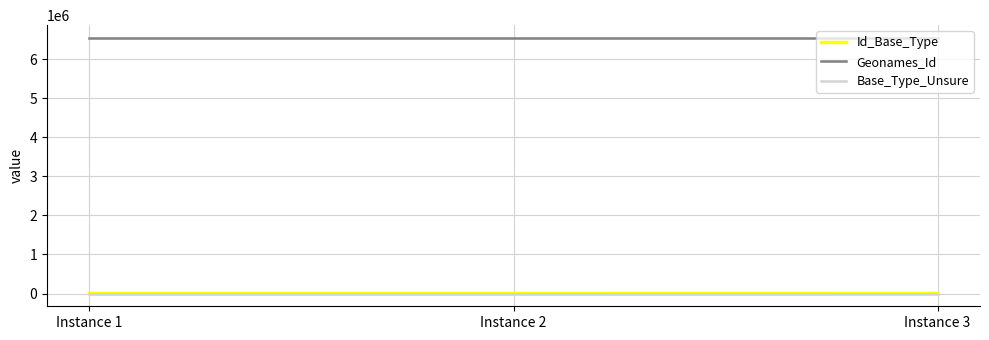

What is the average value of the Geonames_Id series?

6539933